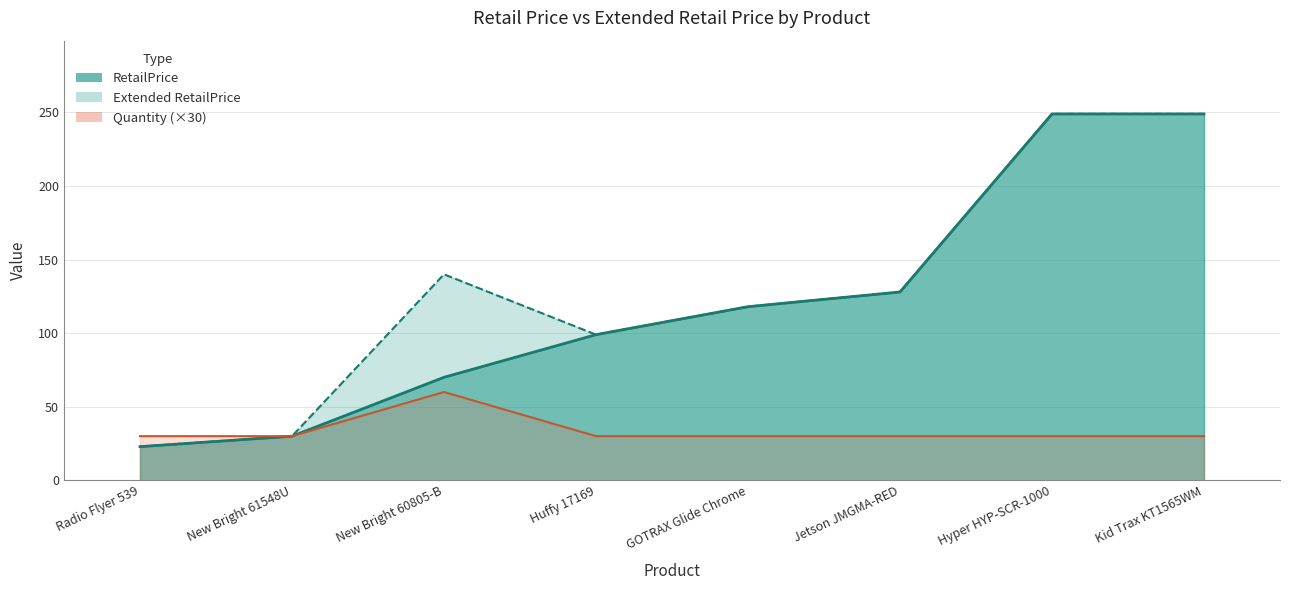

Is it true that Extended RetailPrice equals 30.0 at New Bright 61548U?

True